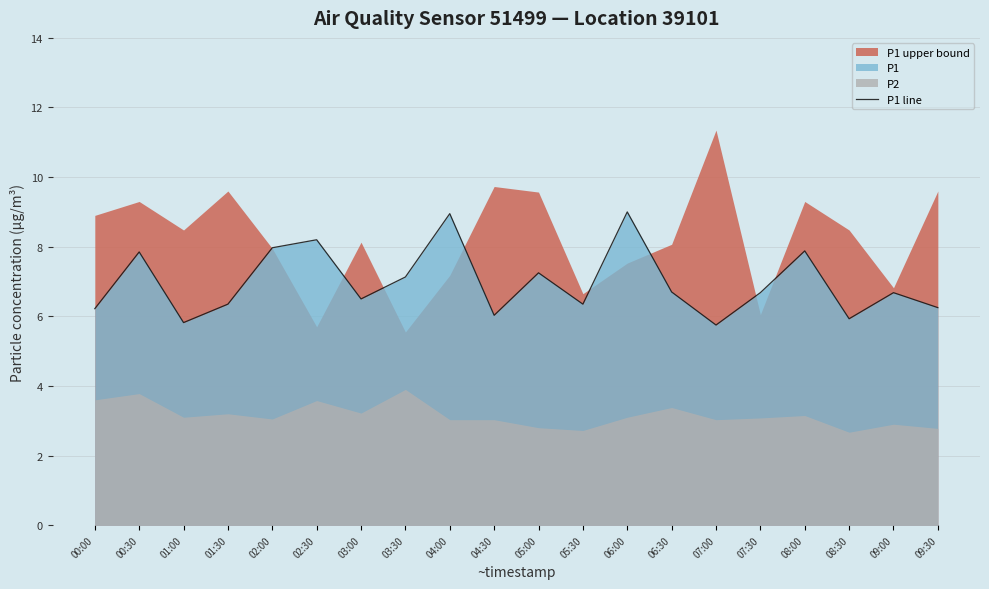

Reading left to right, what are all the values shown in this chart?

6.2	7.8	5.8	6.3	8.0	8.2	6.5	7.1	8.9	6.0	7.2	6.3	9.0	6.7	5.8	6.7	7.9	5.9	6.7	6.2